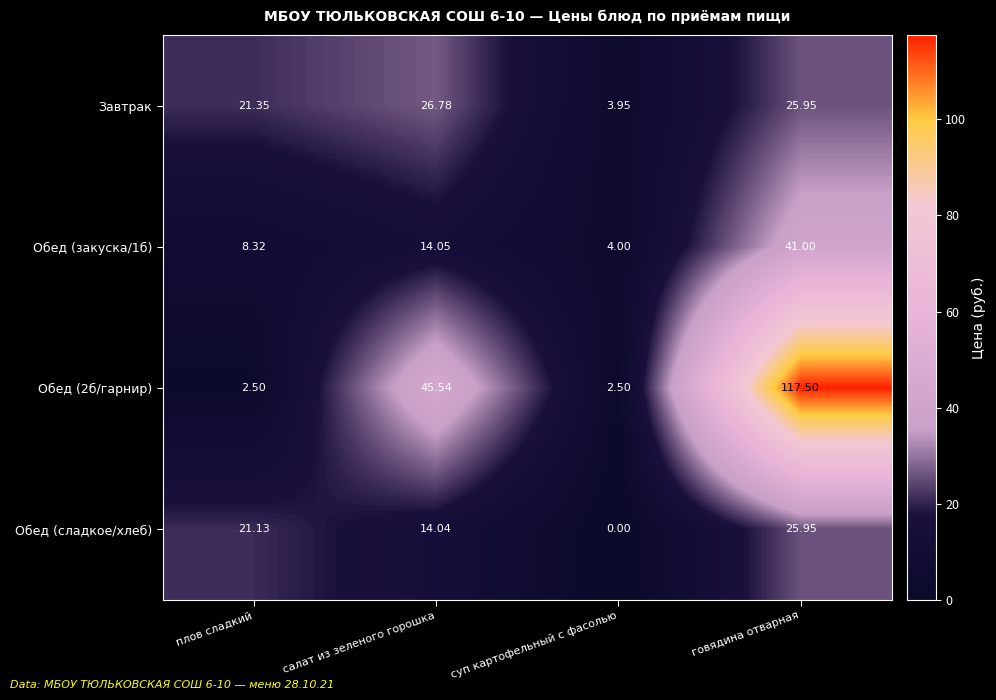

Where does the Завтрак series first go above 25?

салат из зеленого горошка